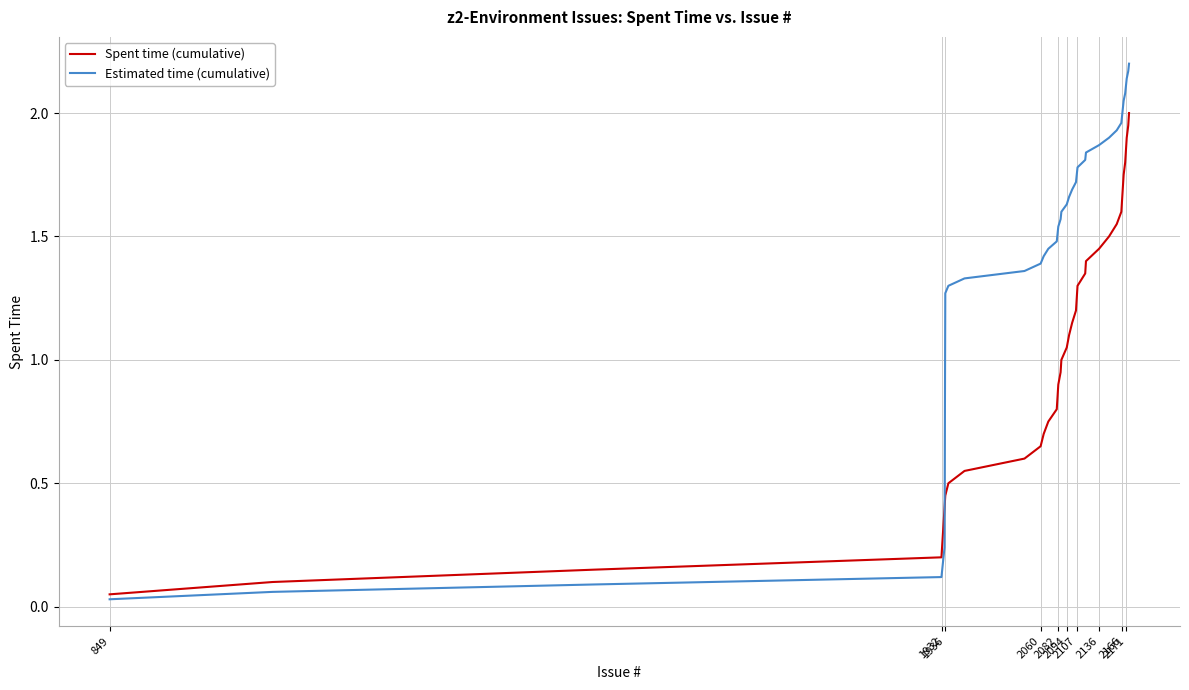

Which series has the largest range (max minus min)?

Estimated time (cumulative)